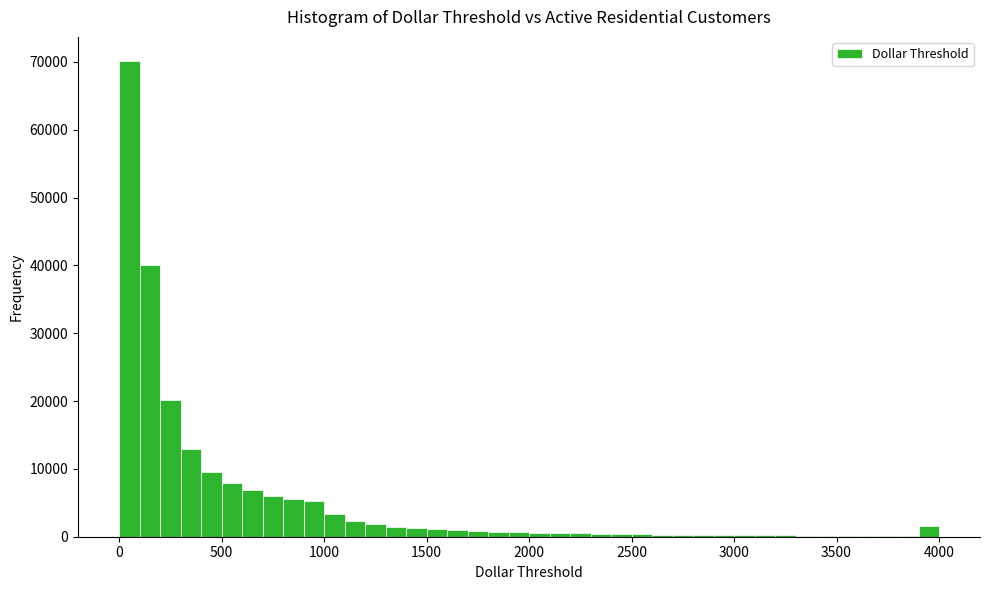

Around what value on the x-axis is the tallest bar? Give the approximate position of its centre, as read against the axis.

50